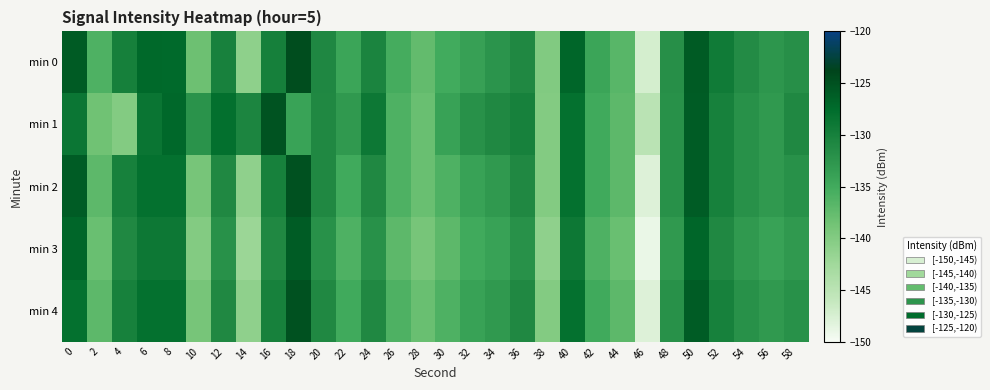

Which has a higher value, 16 or 46?

16